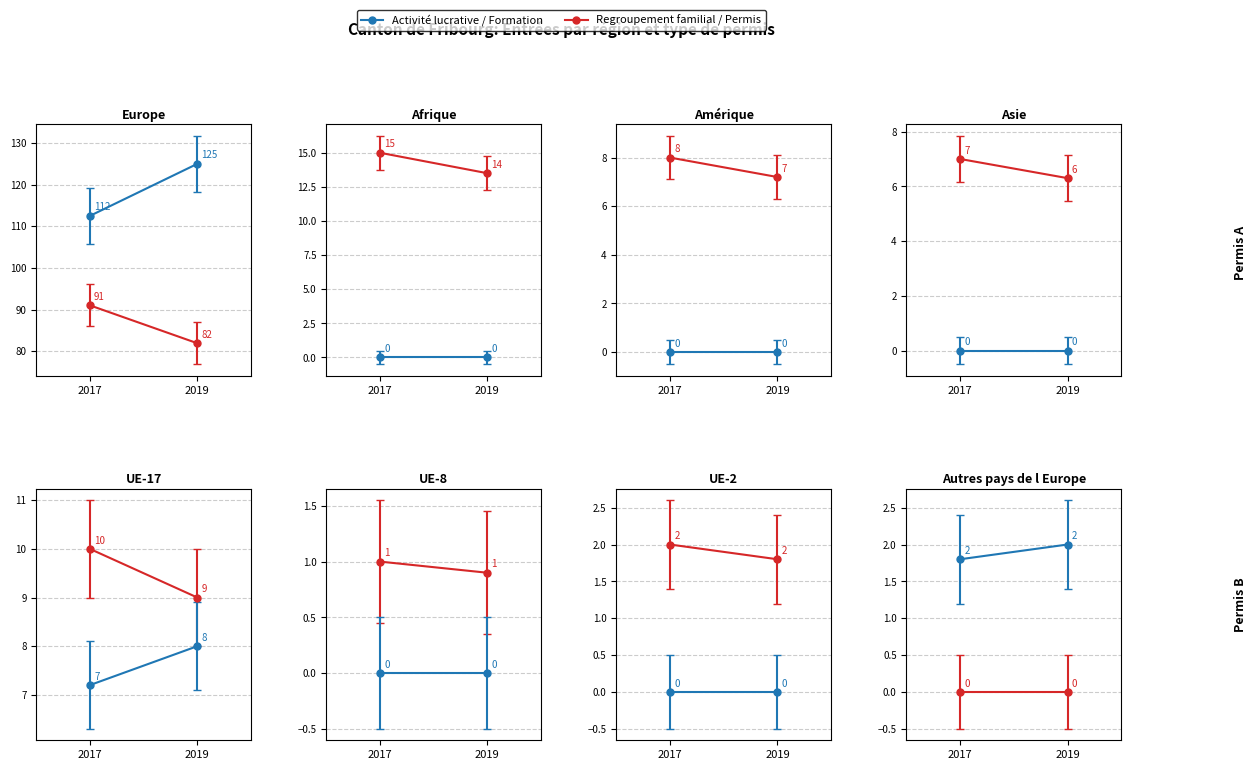

What is the greatest value displayed?

125